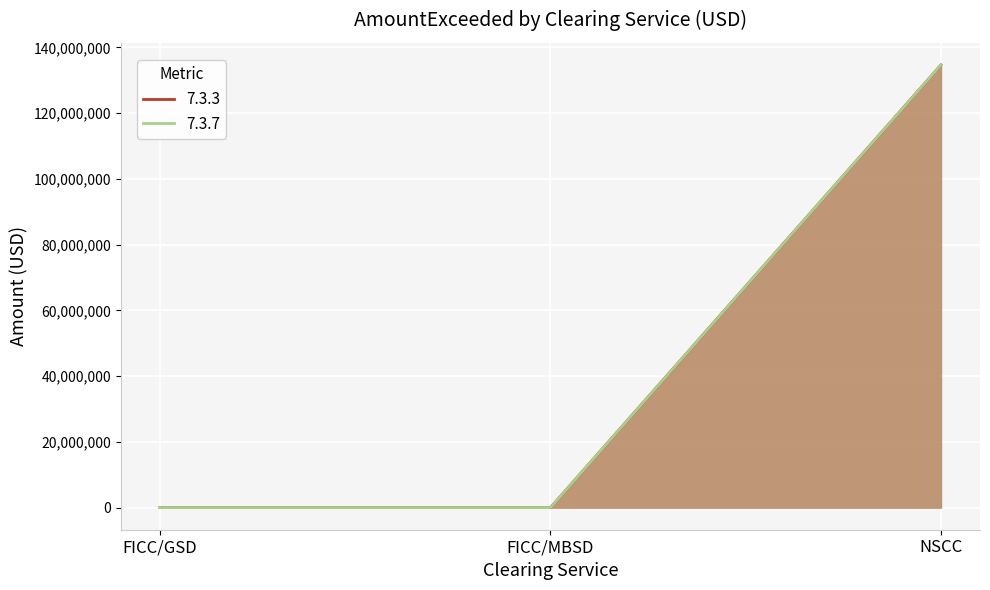

Rank the categories by 7.3.7 value from highest to lowest.

NSCC, FICC/GSD, FICC/MBSD